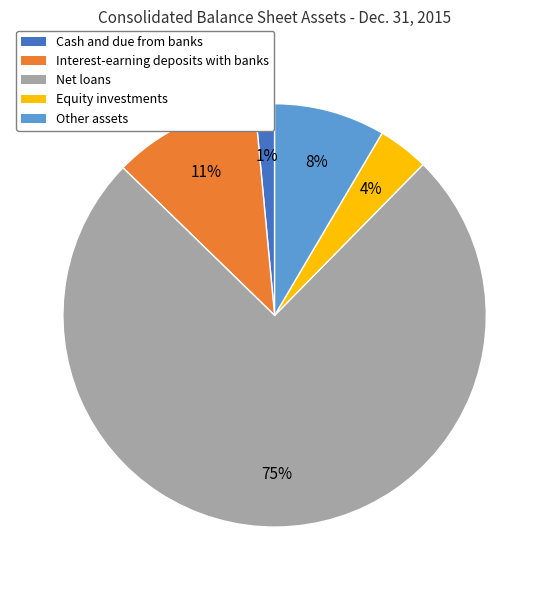

What percentage is the Equity investments slice, to the nearest percent?

4%